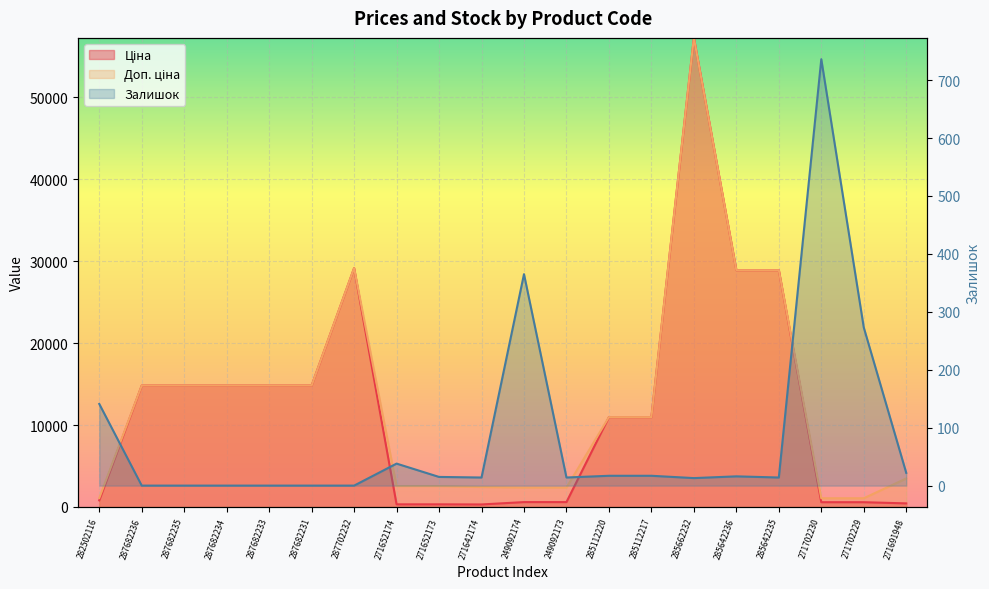

At which category does the chart reach its peak across all series?

285662232